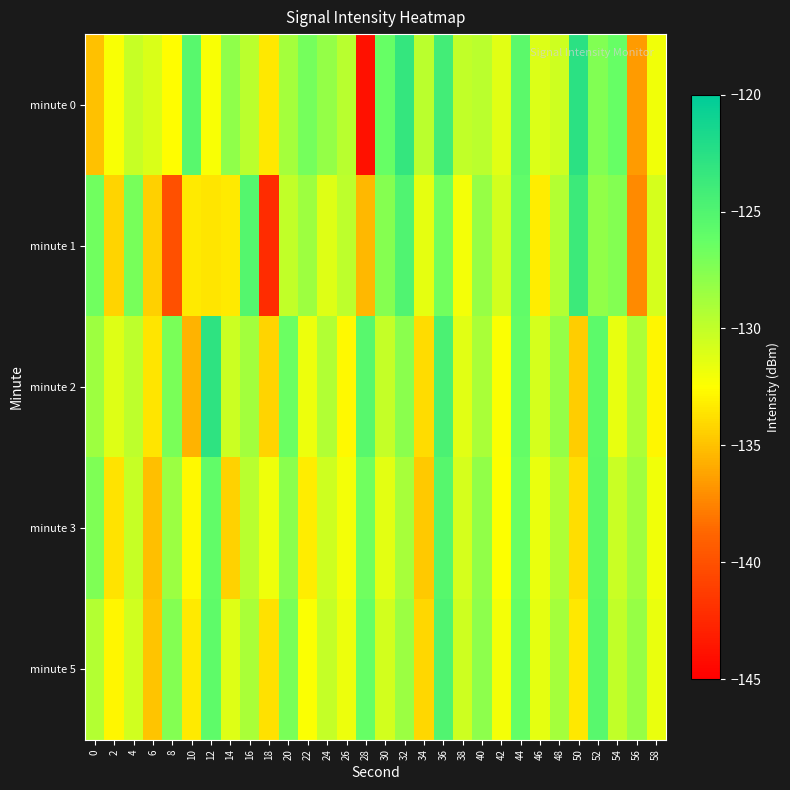

Reading left to right, what are all the values shown in this chart?

minute 0: 0=-135.0	2=-132.3	4=-130.2	6=-131.0	8=-132.5	10=-125.4	12=-132.3	14=-128.0	16=-129.7	18=-133.4	20=-128.8	22=-126.9	24=-128.2	26=-129.6	28=-143.9	30=-126.3	32=-123.2	34=-129.7	36=-124.1	38=-130.0	40=-129.8	42=-131.3	44=-125.6	46=-131.0	48=-130.5	50=-122.6	52=-127.4	54=-126.3	56=-136.5	58=-132.0
minute 1: 0=-126.7	2=-134.2	4=-127.0	6=-134.4	8=-140.0	10=-133.3	12=-133.5	14=-133.3	16=-125.2	18=-142.2	20=-130.0	22=-128.5	24=-131.2	26=-129.8	28=-135.4	30=-127.6	32=-124.9	34=-131.5	36=-126.8	38=-132.1	40=-128.3	42=-130.7	44=-125.9	46=-133.2	48=-129.4	50=-123.8	52=-128.1	54=-127.5	56=-137.2	58=-130.8
minute 2: 0=-128.5	2=-131.2	4=-129.8	6=-133.5	8=-127.1	10=-135.6	12=-122.9	14=-130.4	16=-128.7	18=-134.2	20=-126.5	22=-131.8	24=-129.3	26=-132.7	28=-125.4	30=-130.1	32=-127.8	34=-133.9	36=-124.6	38=-131.3	40=-129.0	42=-132.4	44=-126.1	46=-130.8	48=-128.2	50=-134.5	52=-125.7	54=-131.6	56=-129.1	58=-132.8
minute 3: 0=-127.3	2=-133.6	4=-130.2	6=-135.1	8=-128.4	10=-132.7	12=-126.0	14=-134.3	16=-129.6	18=-131.9	20=-127.8	22=-133.2	24=-130.5	26=-132.1	28=-126.7	30=-131.4	32=-128.9	34=-134.7	36=-125.3	38=-130.8	40=-128.1	42=-132.5	44=-126.4	46=-131.7	48=-129.2	50=-133.8	52=-125.6	54=-130.3	56=-128.6	58=-132.0
minute 5: 0=-129.4	2=-132.8	4=-130.6	6=-134.9	8=-127.5	10=-133.3	12=-125.8	14=-131.2	16=-129.0	18=-133.7	20=-127.1	22=-132.4	24=-130.1	26=-131.8	28=-126.3	30=-130.7	32=-128.4	34=-134.1	36=-125.0	38=-130.5	40=-127.9	42=-132.1	44=-126.2	46=-131.5	48=-128.8	50=-133.4	52=-125.4	54=-130.0	56=-128.3	58=-131.7